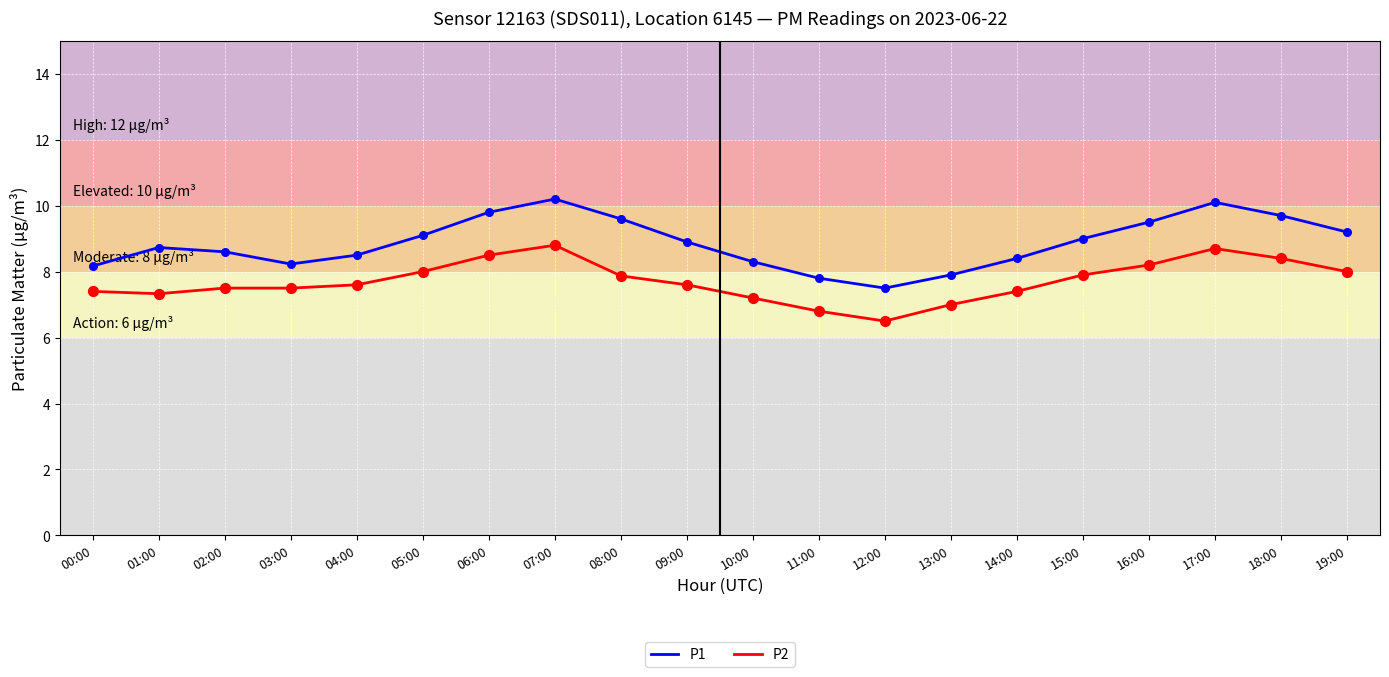

What are all the series names shown in the legend?

P1, P2